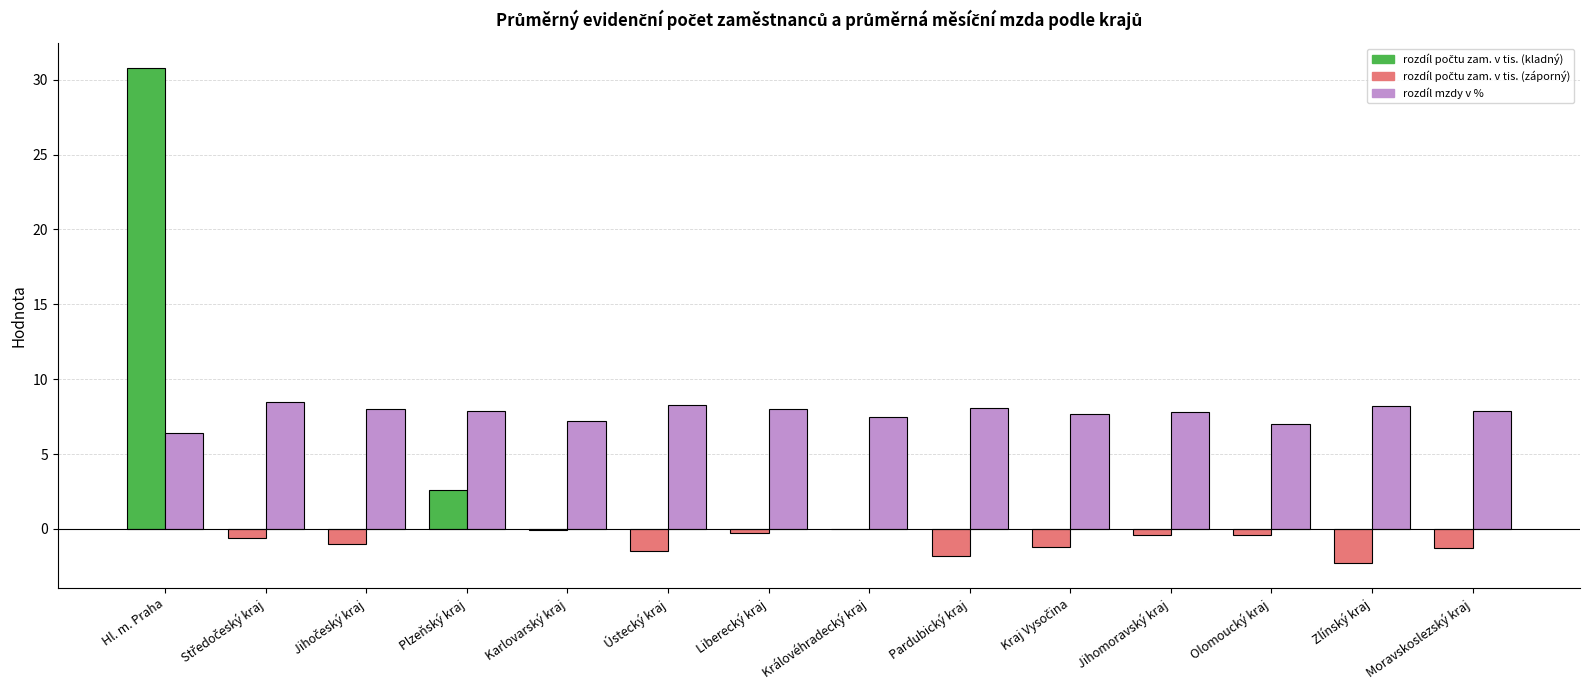

What is the total value across all series at Pardubický kraj?

6.3